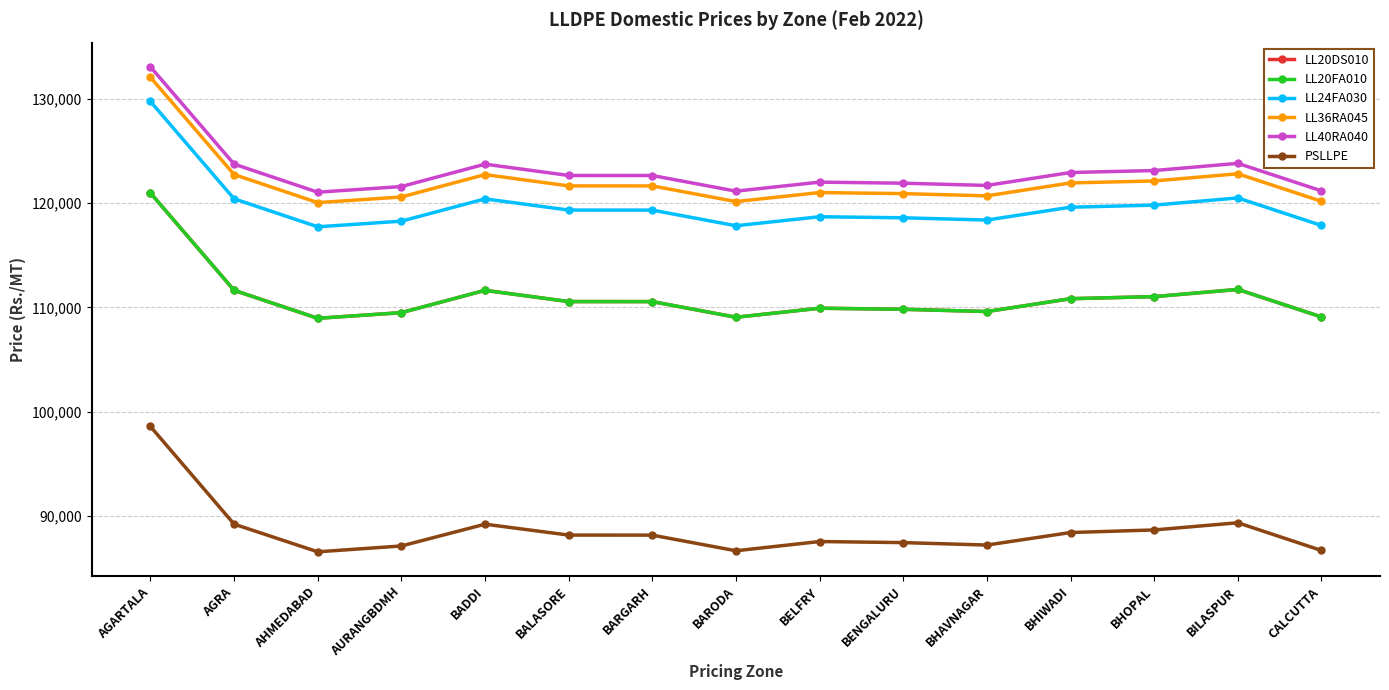

True or false: LL36RA045 has more than 2 points higher than both neighbors.

True